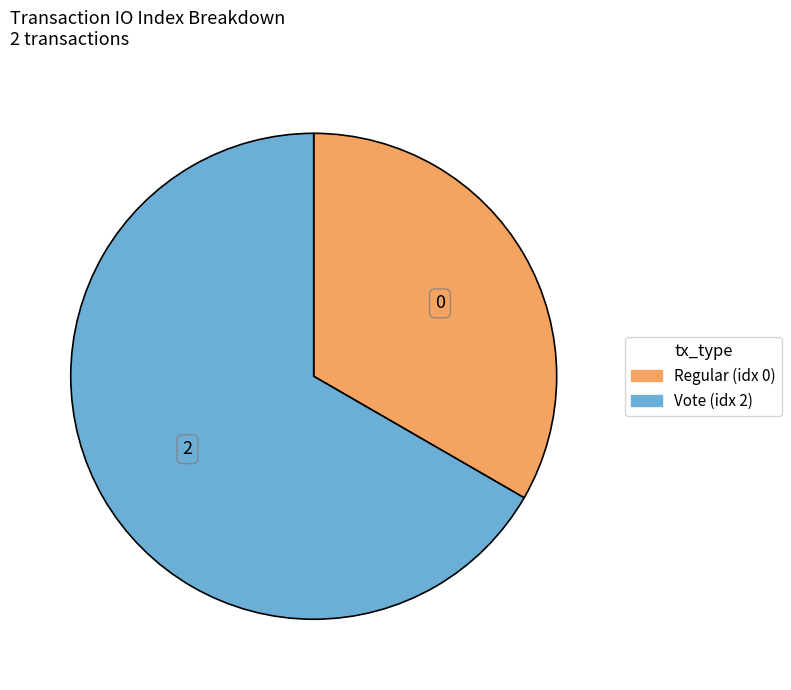

Is there a majority slice in this chart?

Yes